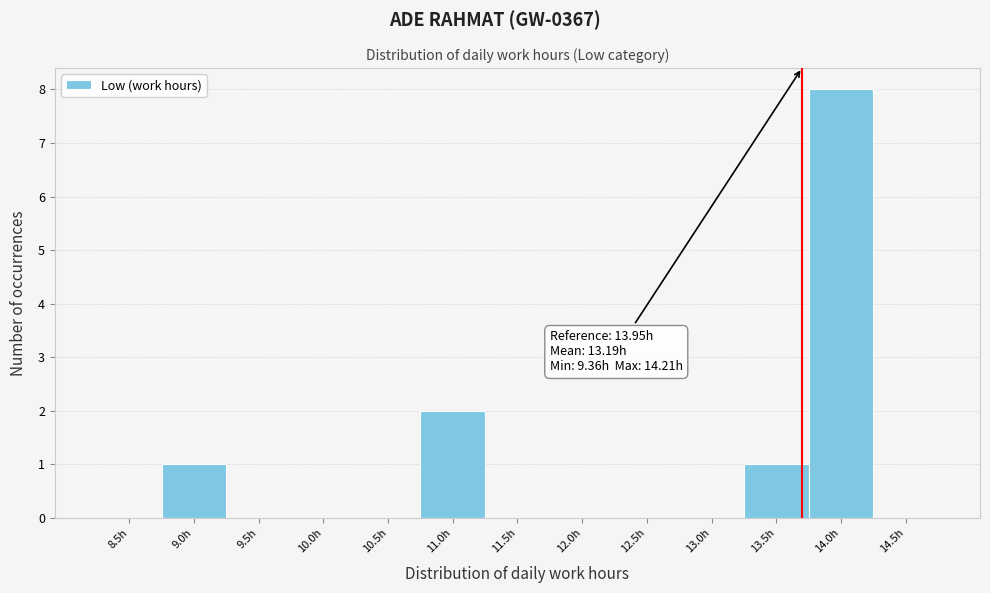

Reading right to left, what are all the values shown in this chart?

14.5h=0	14.0h=8	13.5h=1	13.0h=0	12.5h=0	12.0h=0	11.5h=0	11.0h=2	10.5h=0	10.0h=0	9.5h=0	9.0h=1	8.5h=0